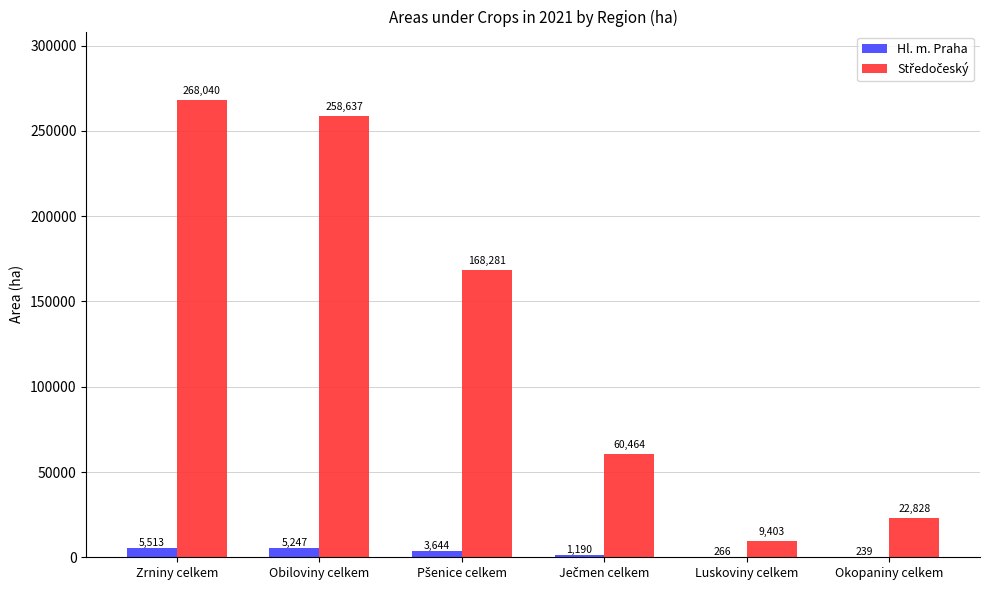

What is the maximum value for Hl. m. Praha?

5513.1